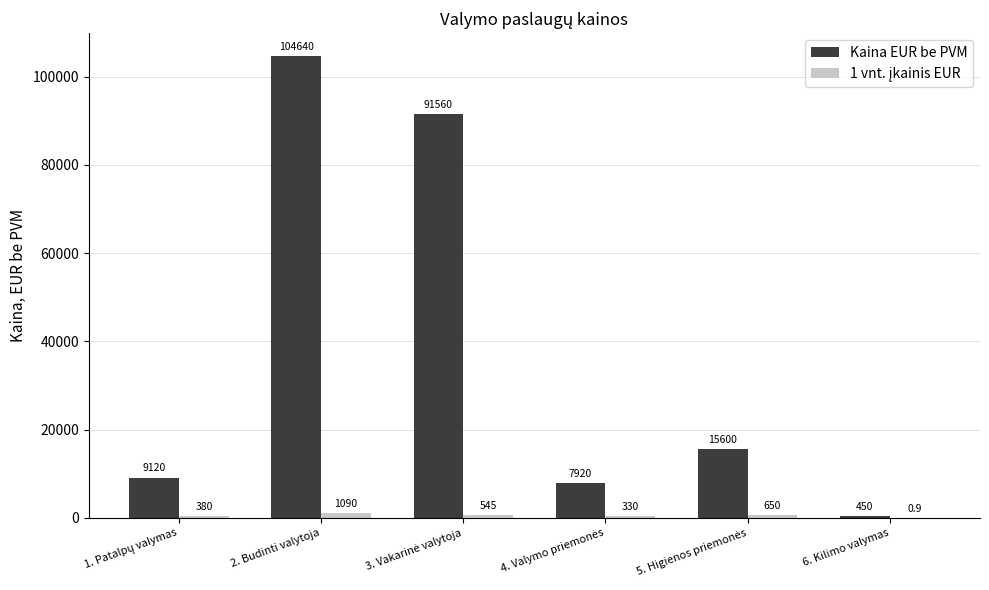

What is the total value across all series at 2. Budinti valytoja?

105730.0